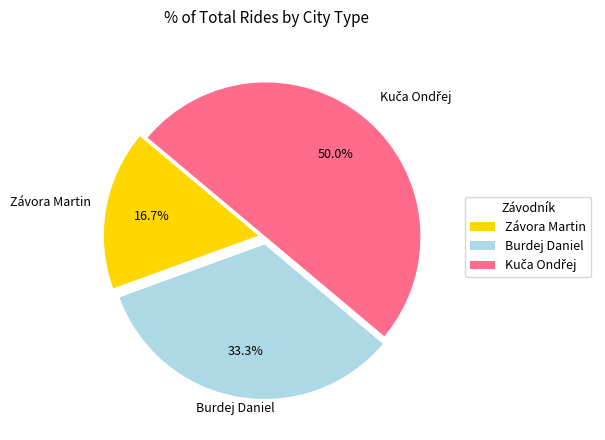

Count the number of slices in the pie.

3